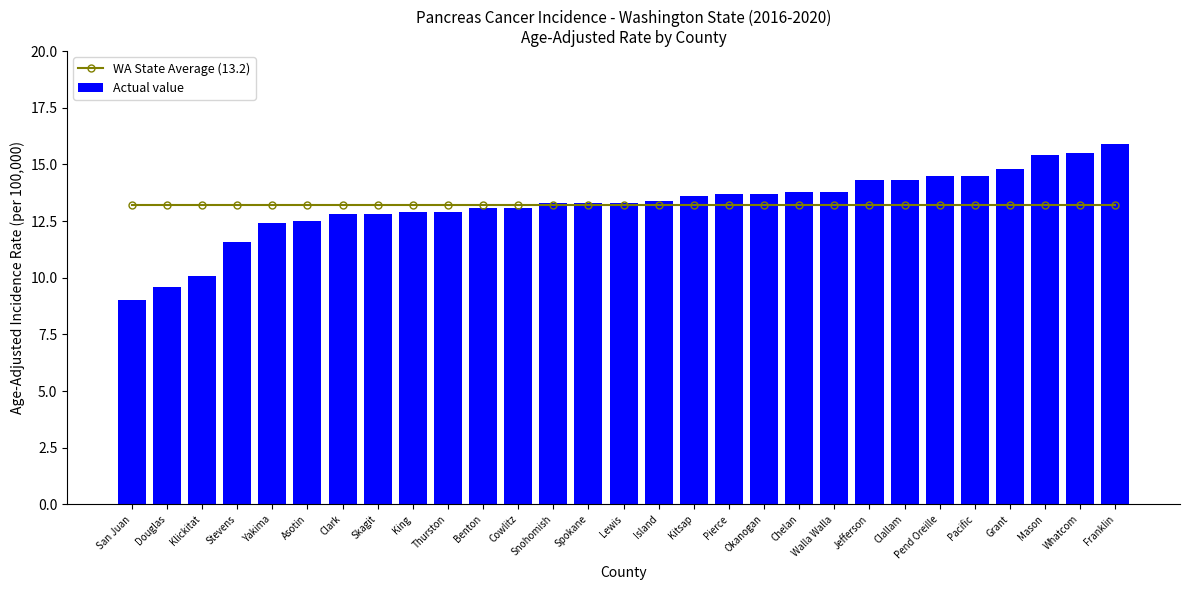

At Mason, list the series in order from largest to smallest.

Actual value, WA State Average (13.2)